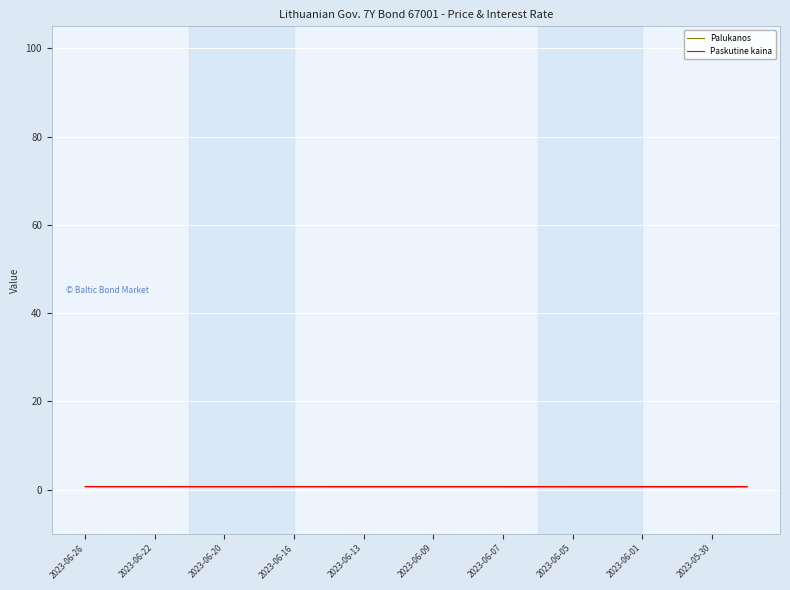

Which category has the lowest value in the Paskutine kaina series?

2023-06-26